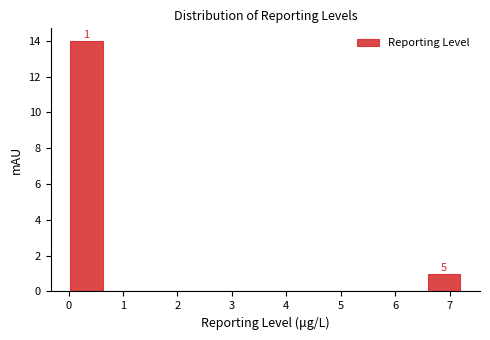

Over which range of the x-axis is the bar tallest?

0.0 to 0.6